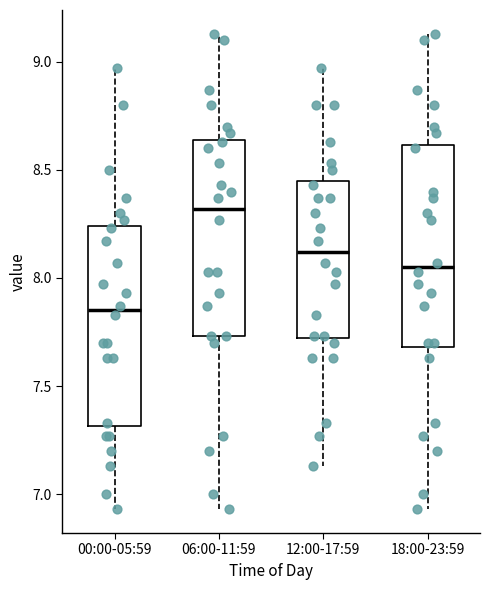

Reading left to right, transcribe this box plot: for each box, give where its median line is, the range the box spans, and where its two whiskers end, as read against the y-axis. The values are not printed on the chart, so give them approximately, as read against the axis.

00:00-05:59: median 7.85, box 7.30 to 8.25, whiskers 6.95 to 8.95
06:00-11:59: median 8.30, box 7.75 to 8.65, whiskers 6.95 to 9.15
12:00-17:59: median 8.10, box 7.70 to 8.45, whiskers 7.15 to 8.95
18:00-23:59: median 8.05, box 7.70 to 8.60, whiskers 6.95 to 9.15